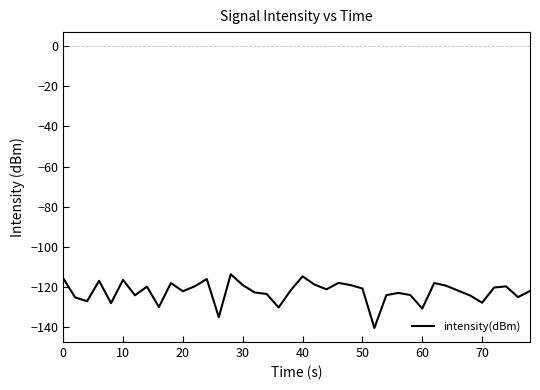

How many lines are shown in the chart?

1